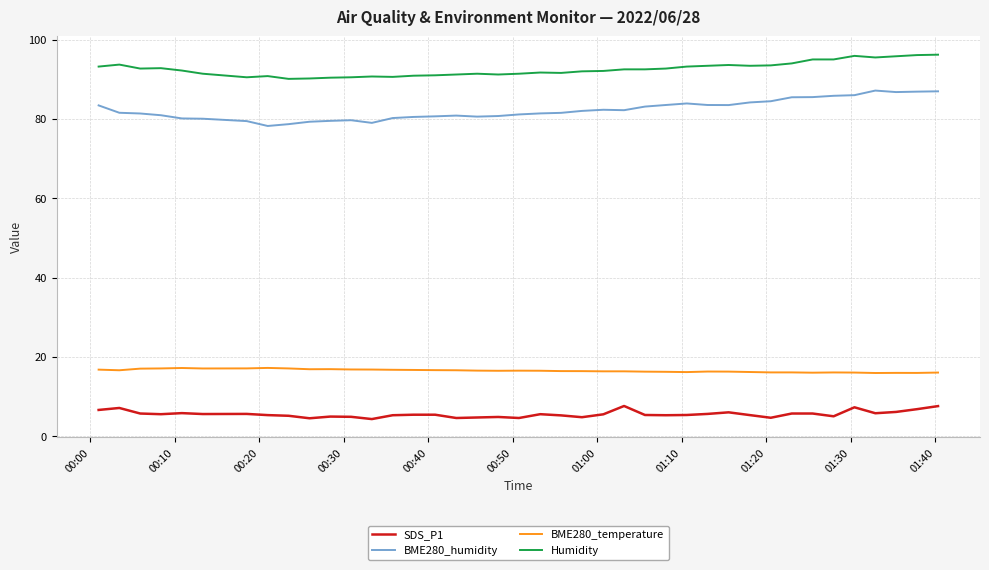

Which series has the largest total across all categories?

Humidity